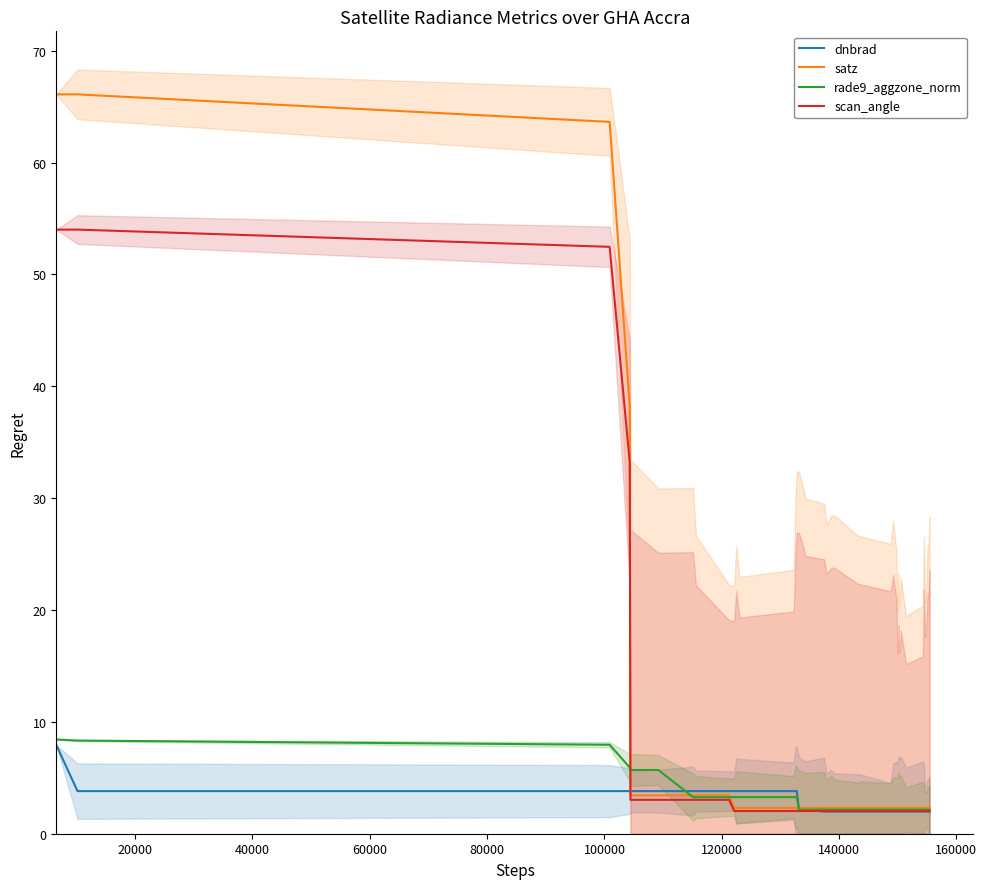

What is the maximum value for dnbrad?

7.9